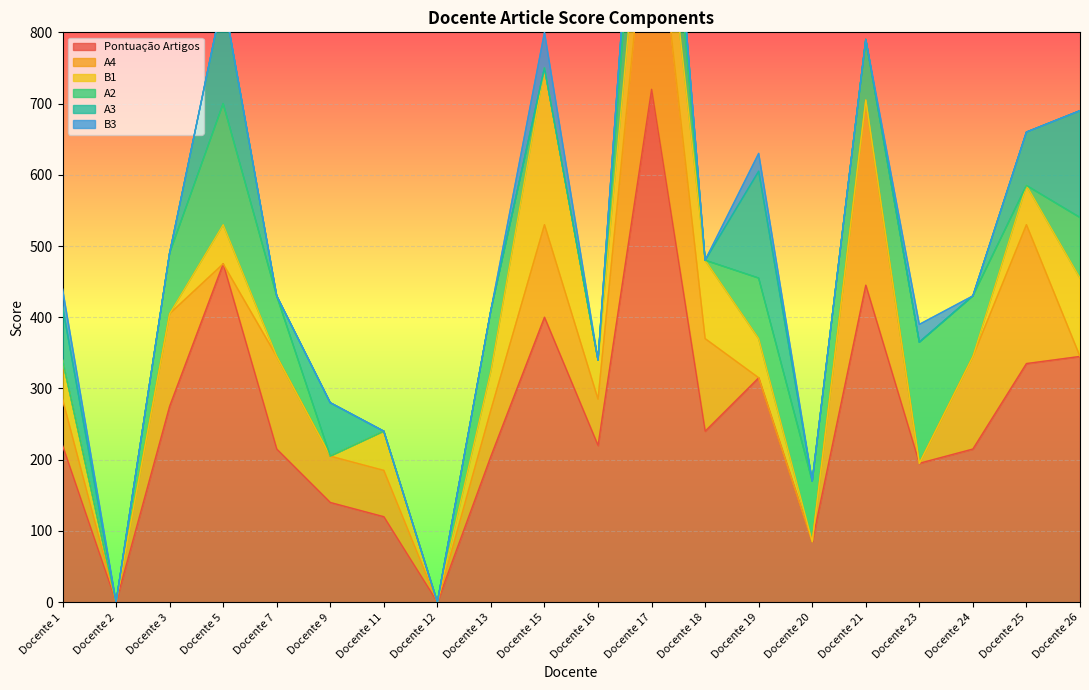

What is the total value across all series at Docente 13?

410